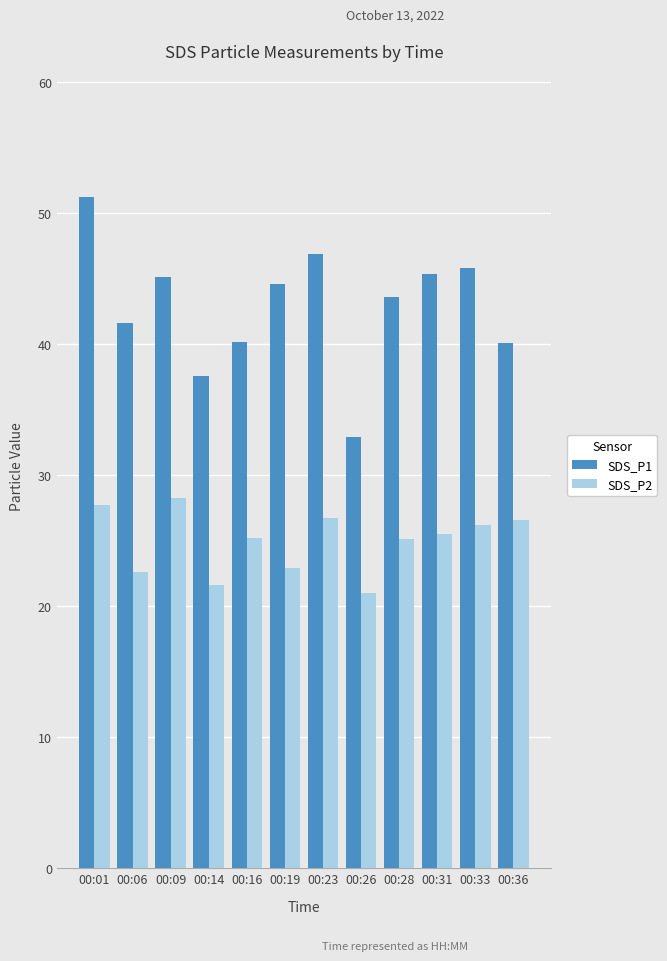

At which category is the sum across all series the highest?

00:01